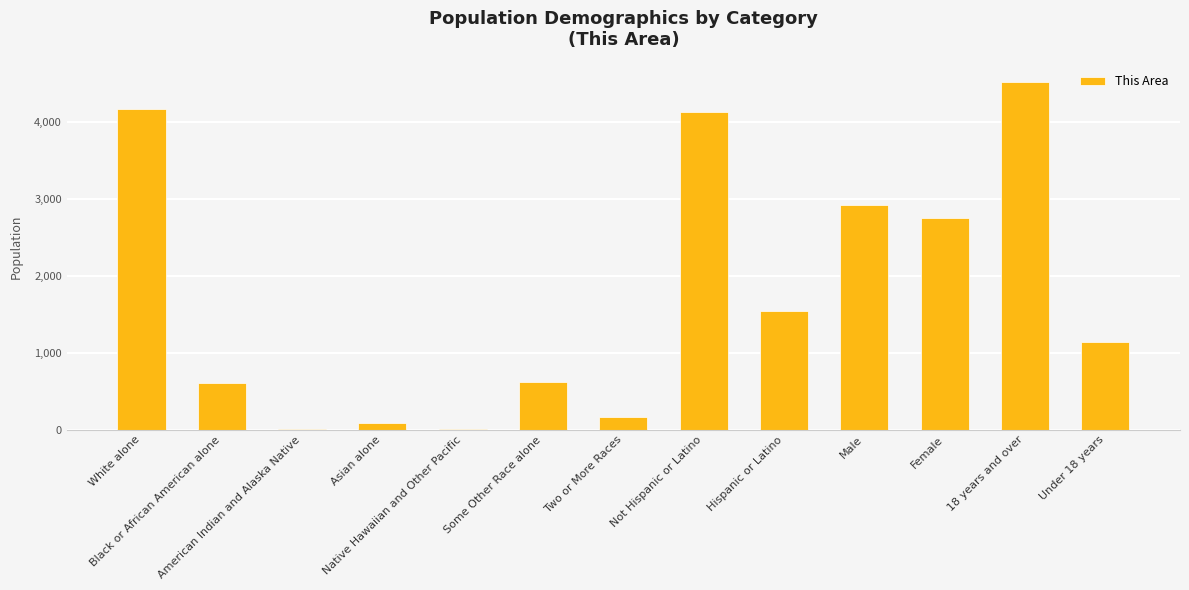

Are the bars horizontal?

No